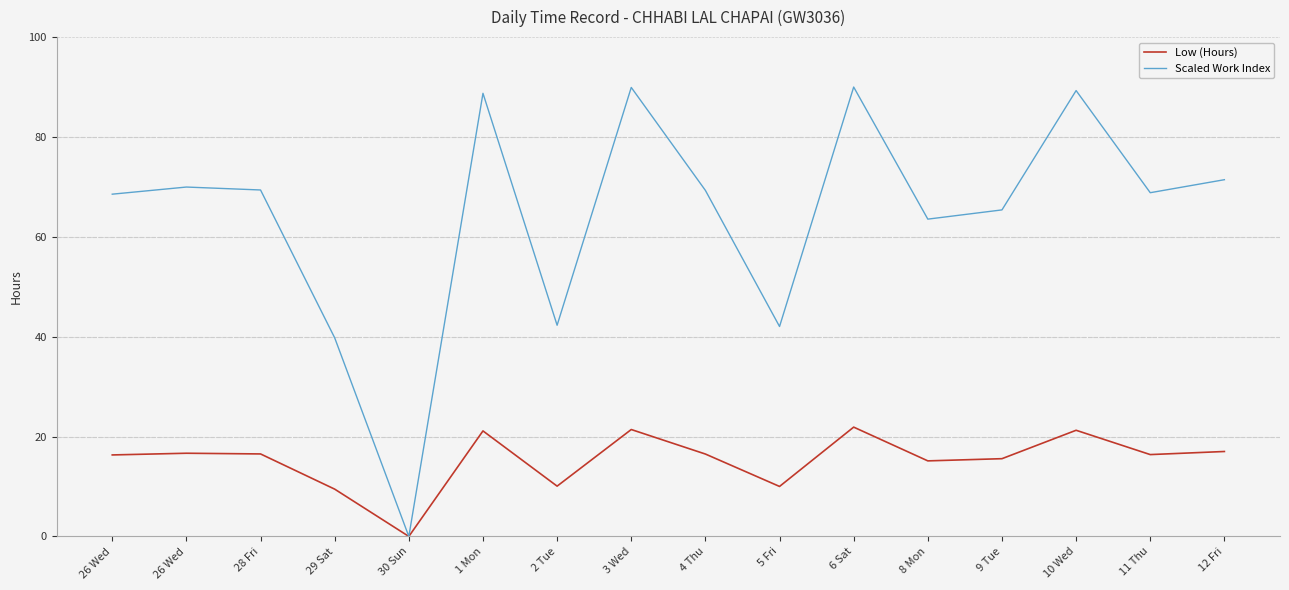

What are all the series names shown in the legend?

Low (Hours), Scaled Work Index